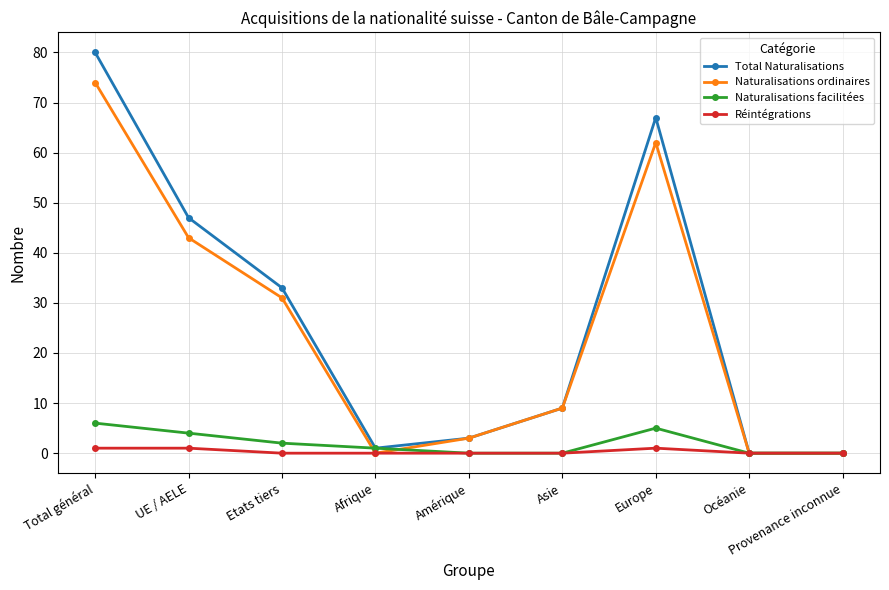

Read the Réintégrations value at Europe.

1